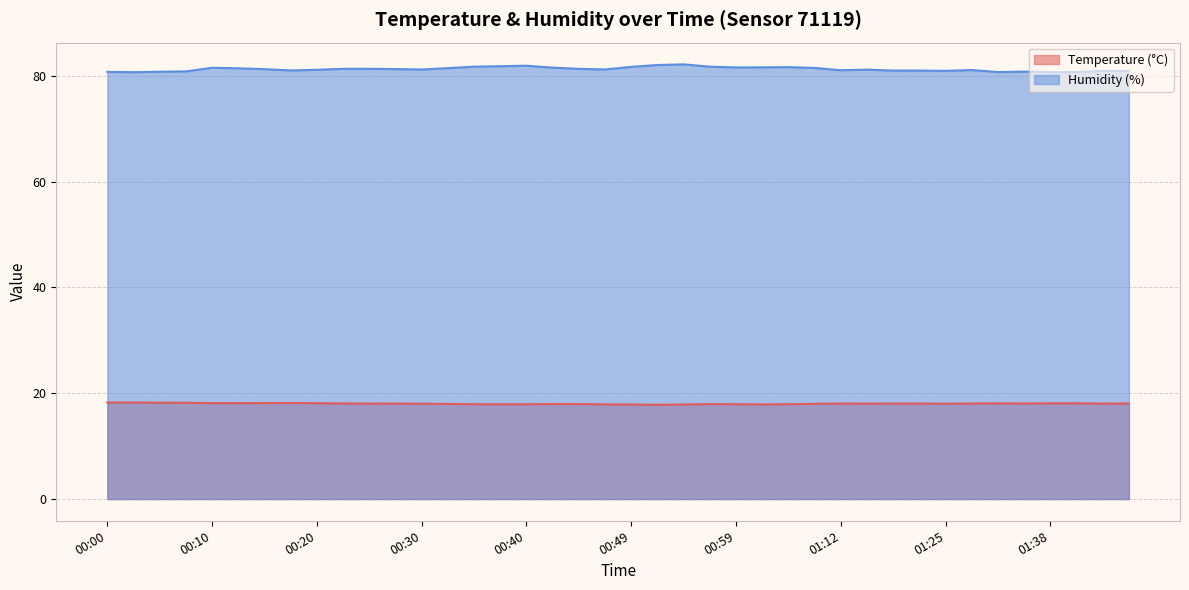

Reading left to right, transcribe all the data shown in this chart.

Temperature (°C): 00:00=18.3	00:03=18.2	00:05=18.2	00:08=18.2	00:10=18.1	00:13=18.1	00:15=18.1	00:17=18.2	00:20=18.1	00:22=18.1	00:25=18.1	00:27=18.1	00:30=18.0	00:32=18.0	00:35=17.9	00:37=17.9	00:40=17.9	00:42=18.0	00:45=18.0	00:47=17.9	00:49=17.9	00:52=17.8	00:54=17.9	00:57=17.9	00:59=17.9	01:02=17.9	01:04=17.9	01:07=18.0	01:12=18.1	01:15=18.1	01:17=18.1	01:20=18.1	01:25=18.0	01:30=18.1	01:33=18.1	01:36=18.1	01:38=18.1	01:40=18.1	01:43=18.1	01:45=18.1
Humidity (%): 00:00=80.8	00:03=80.7	00:05=80.8	00:08=80.8	00:10=81.5	00:13=81.4	00:15=81.3	00:17=81.0	00:20=81.2	00:22=81.3	00:25=81.3	00:27=81.3	00:30=81.2	00:32=81.5	00:35=81.8	00:37=81.8	00:40=81.9	00:42=81.6	00:45=81.3	00:47=81.2	00:49=81.7	00:52=82.1	00:54=82.2	00:57=81.8	00:59=81.6	01:02=81.6	01:04=81.7	01:07=81.5	01:12=81.1	01:15=81.2	01:17=81.0	01:20=81.0	01:25=81.0	01:30=81.1	01:33=80.7	01:36=80.8	01:38=80.7	01:40=80.7	01:43=80.9	01:45=80.9